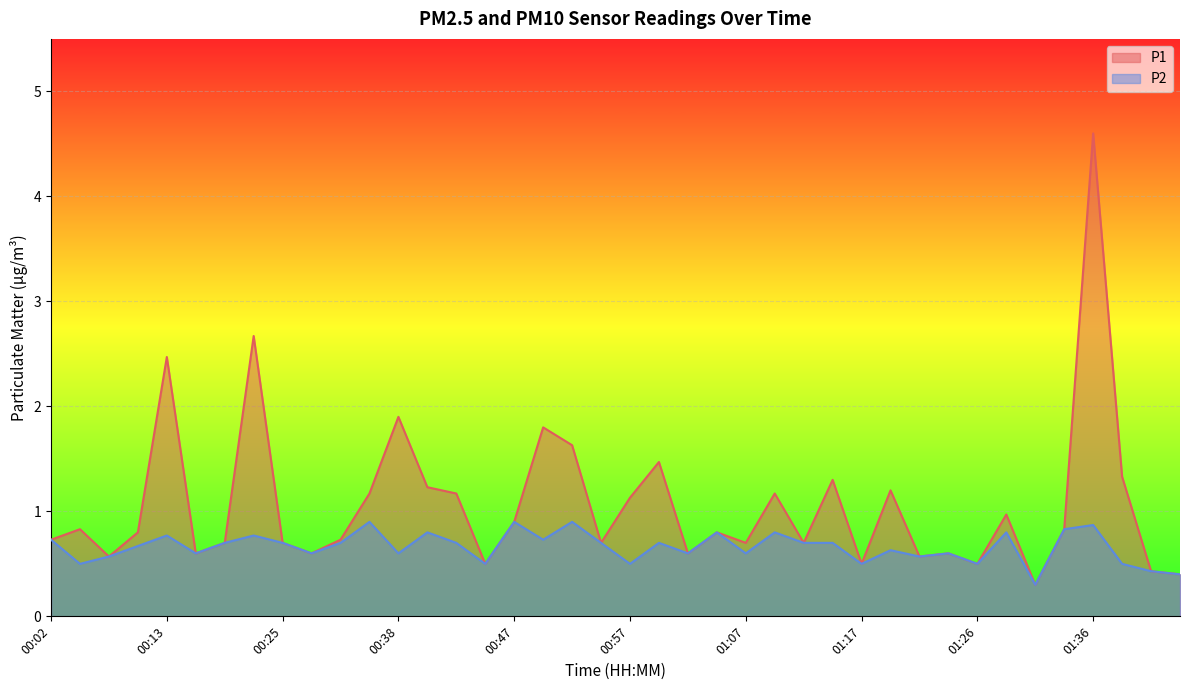

Which series has the largest range (max minus min)?

P1